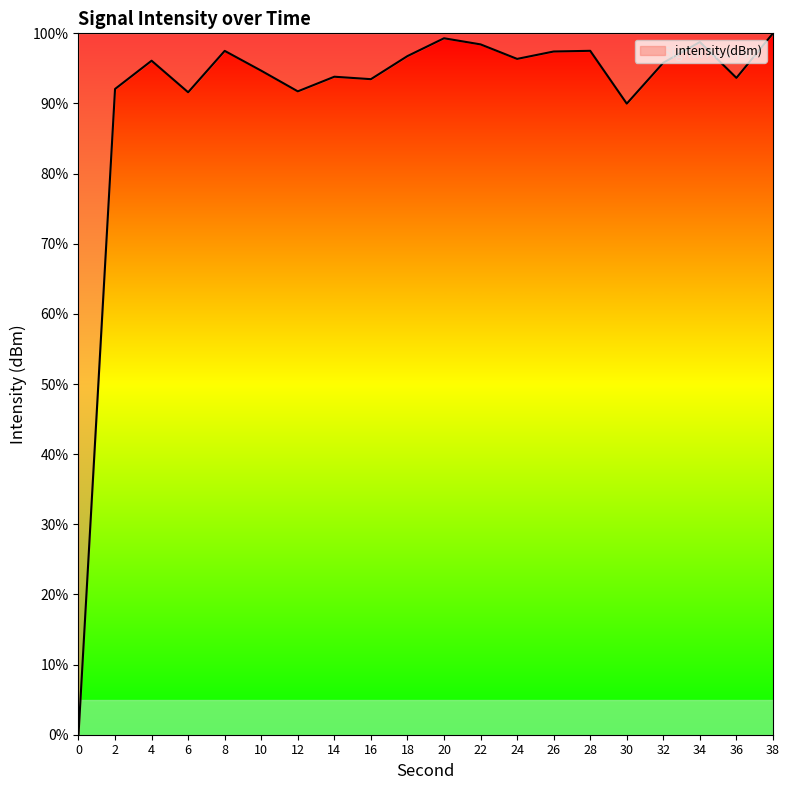

True or false: there are more than 0 points higher than both neighbors.

True